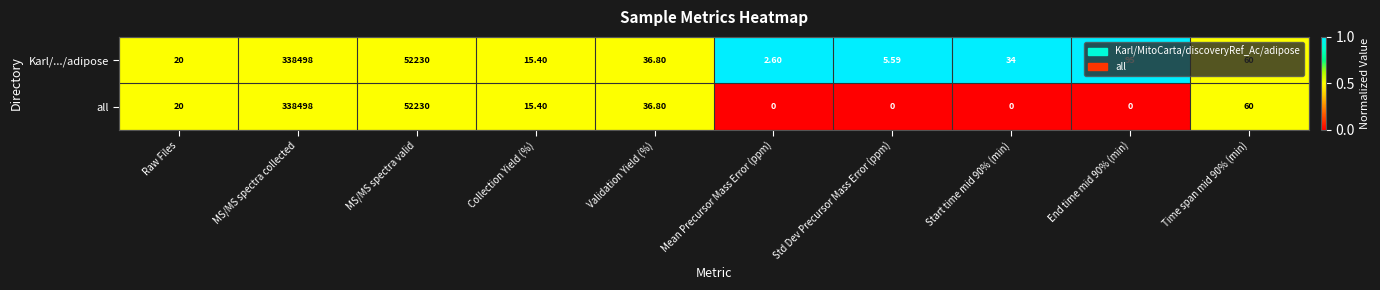

Which series has the largest range (max minus min)?

all